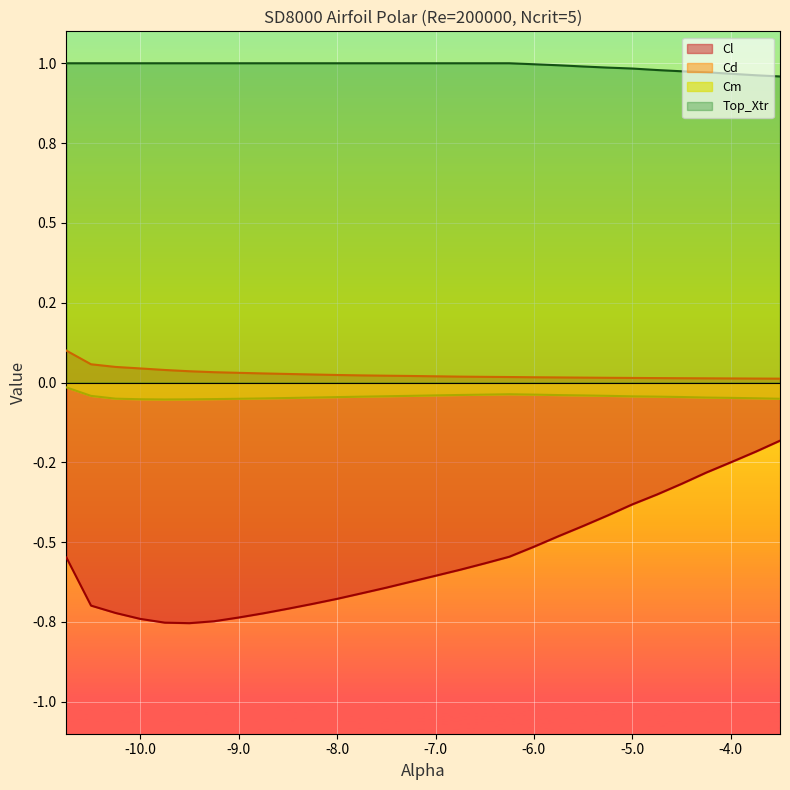

True or false: Top_Xtr has a value of 0.2 at 18.

False